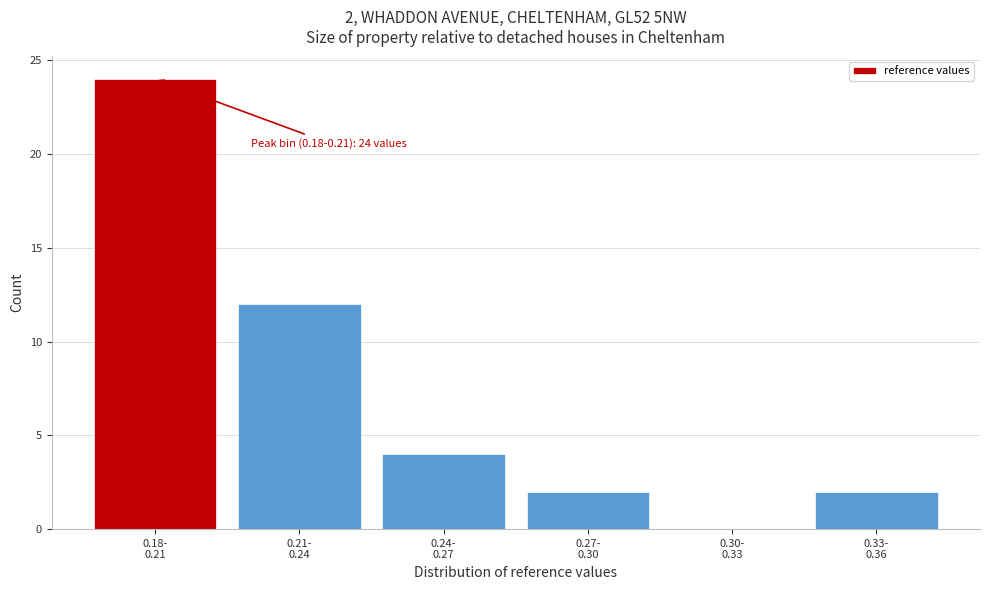

What is the greatest value displayed?

24